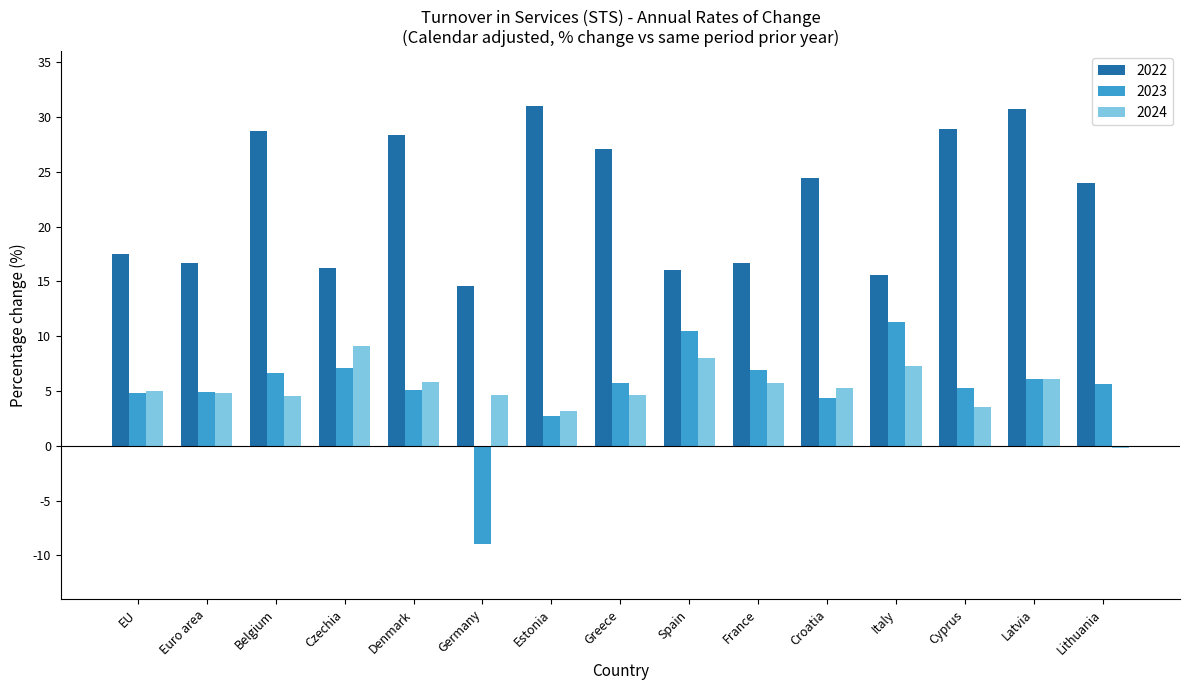

Which series has the widest spread of values?

2023